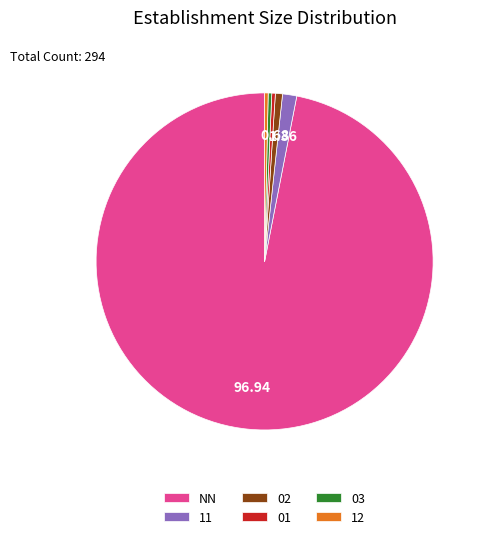

Between 02 and NN, which is larger?

NN